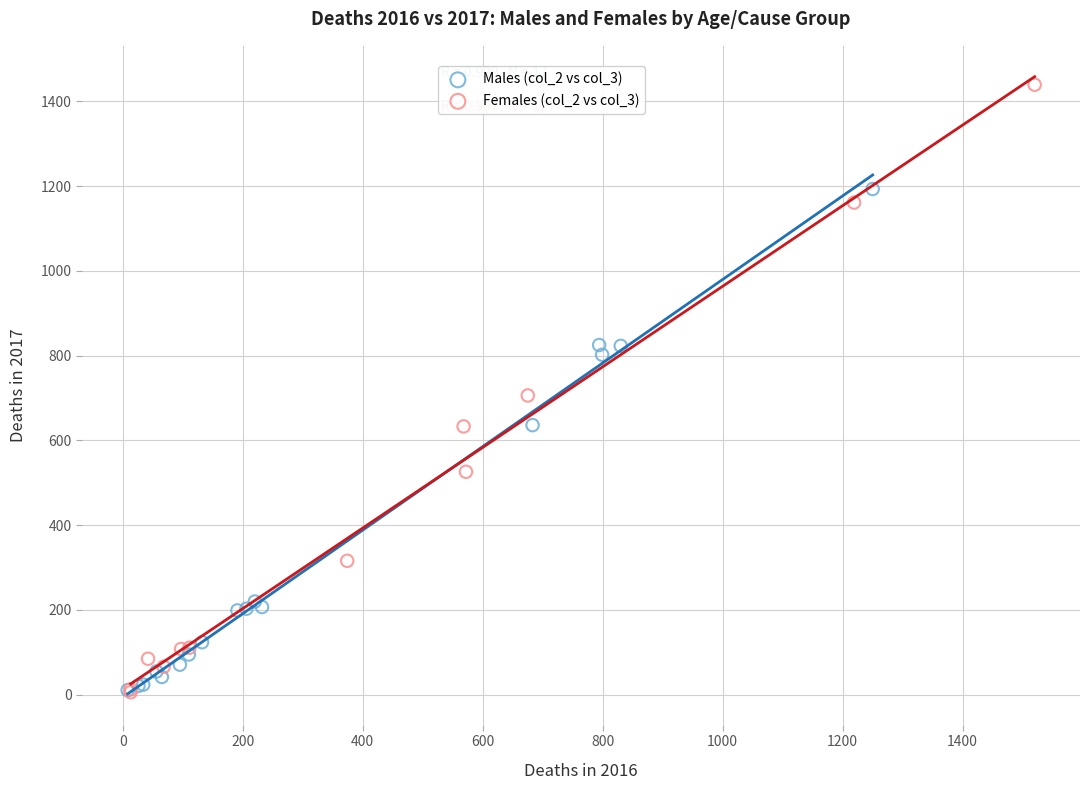

Which series has the largest Y range (max minus min)?

Females (col_2 vs col_3)